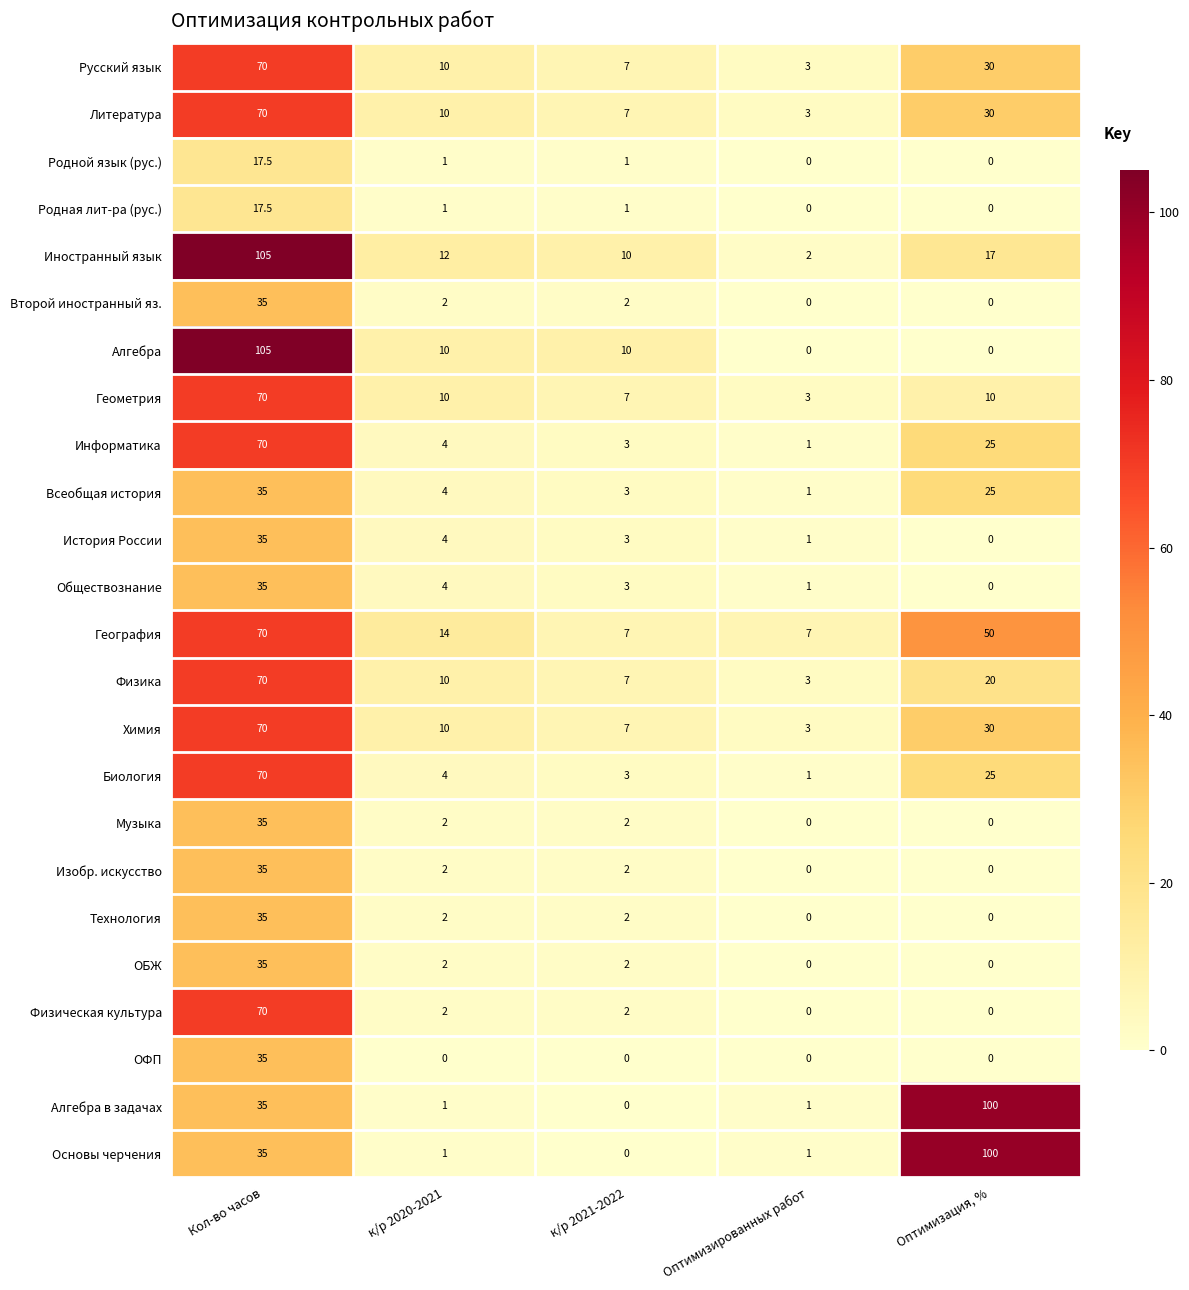

The Русский язык series shows 1.1 at Оптимизированных работ. True or false?

False